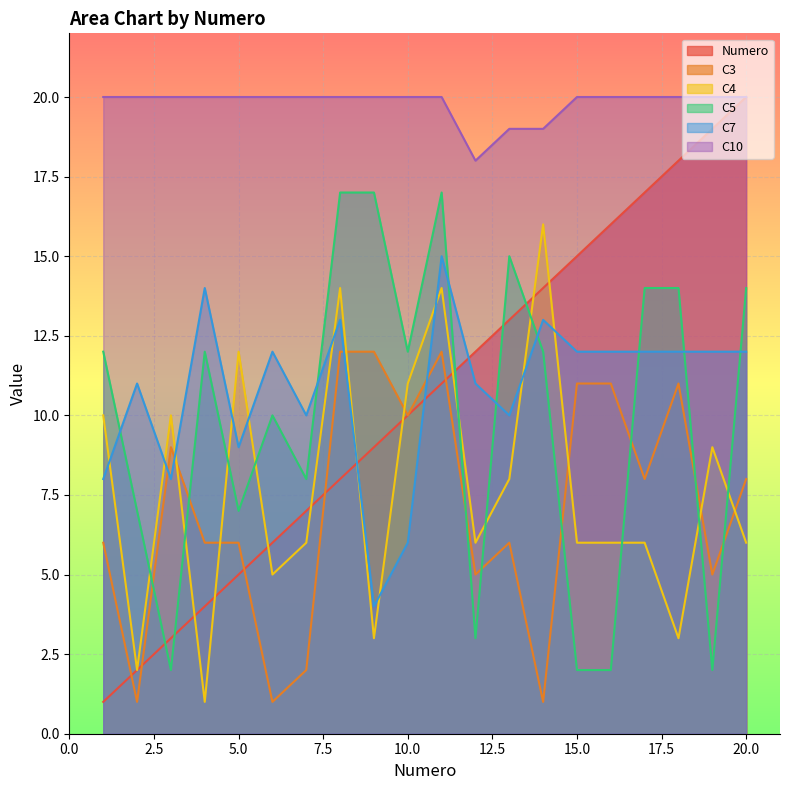

Which series has the largest total across all categories?

C10